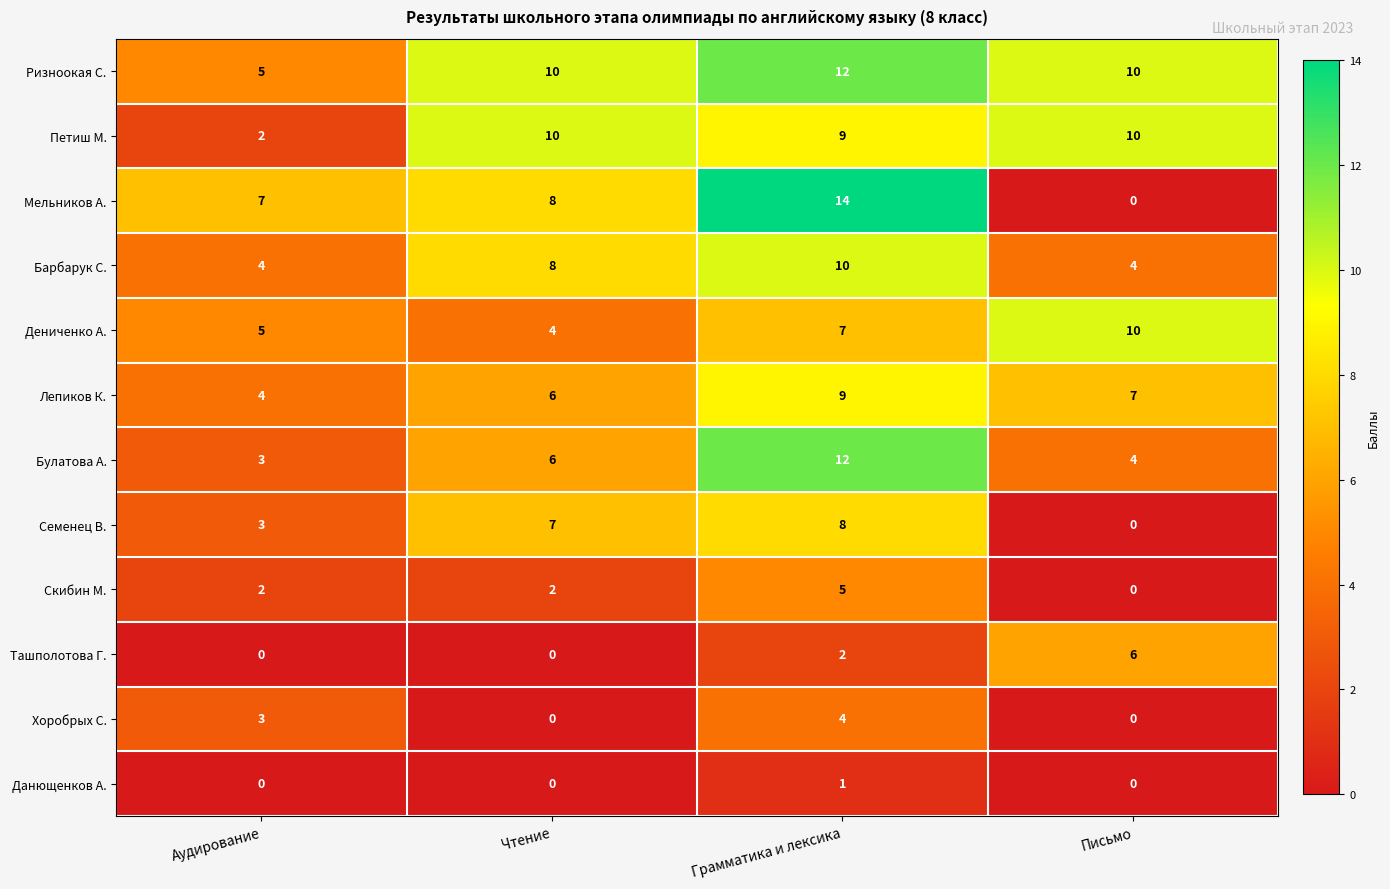

Is the value of Барбарук С. at Грамматика и лексика greater than the value of Ташполотова Г. at Чтение?

Yes